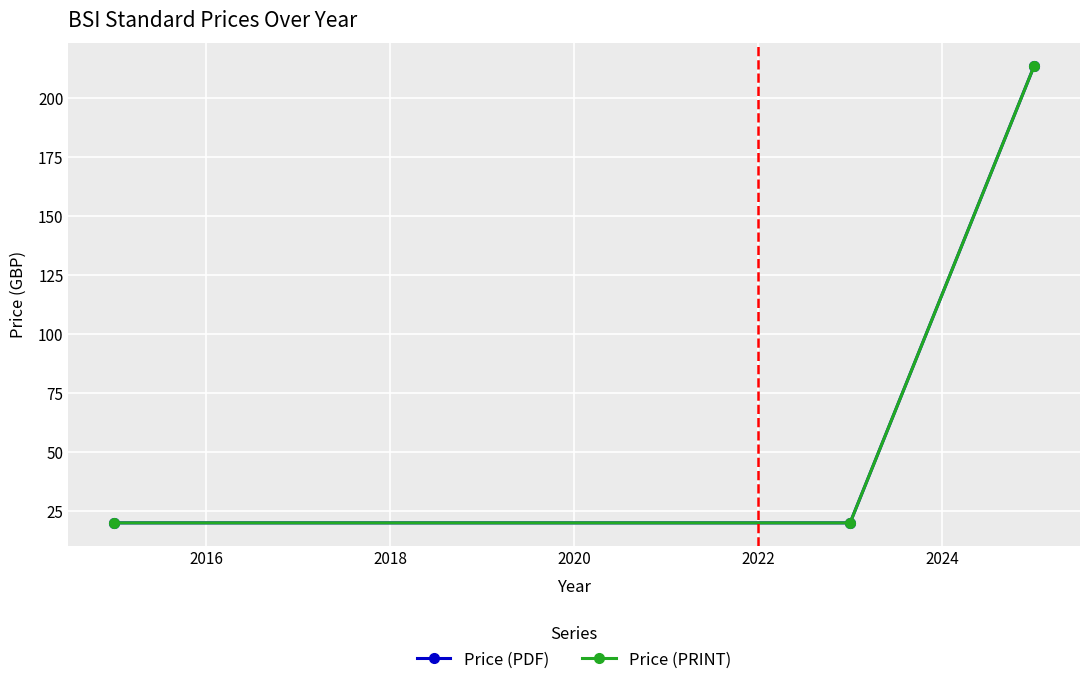

Is this an area chart (filled region under the line)?

No